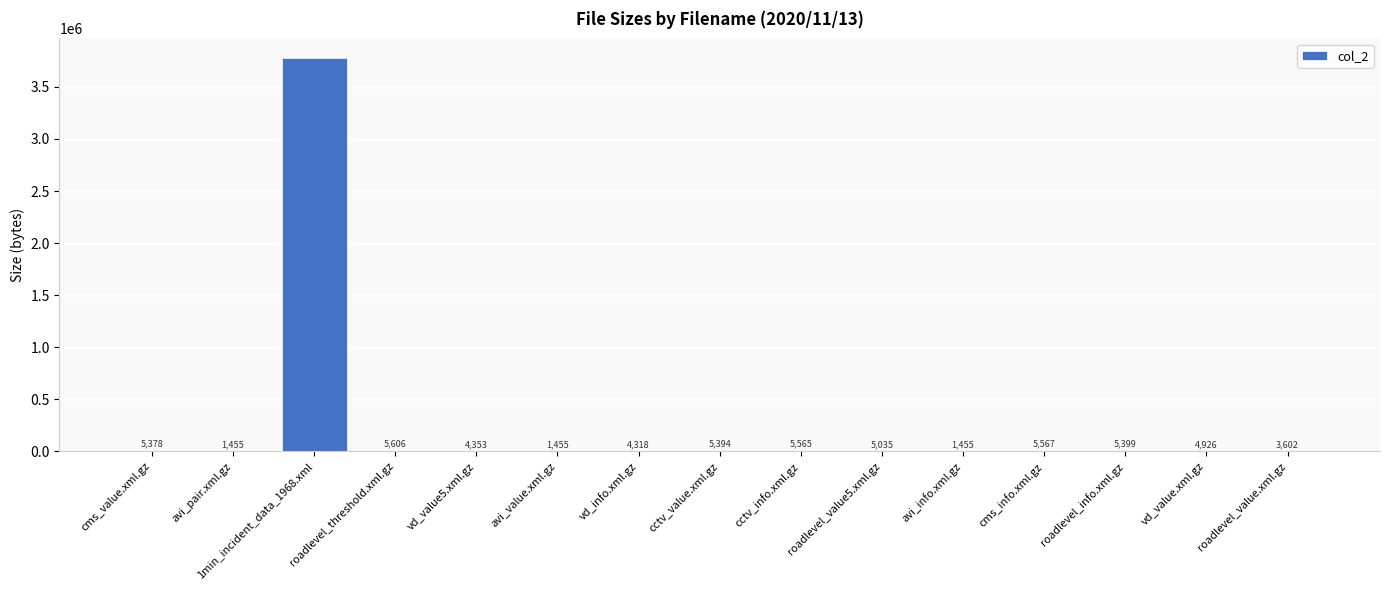

Between vd_value5.xml.gz and avi_info.xml.gz, which is larger?

vd_value5.xml.gz